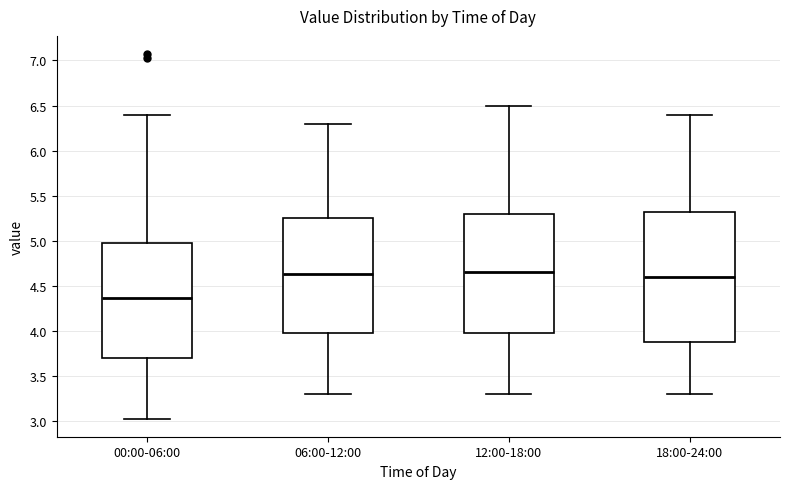

Reading left to right, transcribe this box plot: for each box, give where its median line is, the range the box spans, and where its two whiskers end, as read against the y-axis. The values are not printed on the chart, so give them approximately, as read against the axis.

00:00-06:00: median 4.35, box 3.70 to 5.00, whiskers 3.05 to 6.40
06:00-12:00: median 4.65, box 4.00 to 5.25, whiskers 3.30 to 6.30
12:00-18:00: median 4.65, box 4.00 to 5.30, whiskers 3.30 to 6.50
18:00-24:00: median 4.60, box 3.90 to 5.35, whiskers 3.30 to 6.40